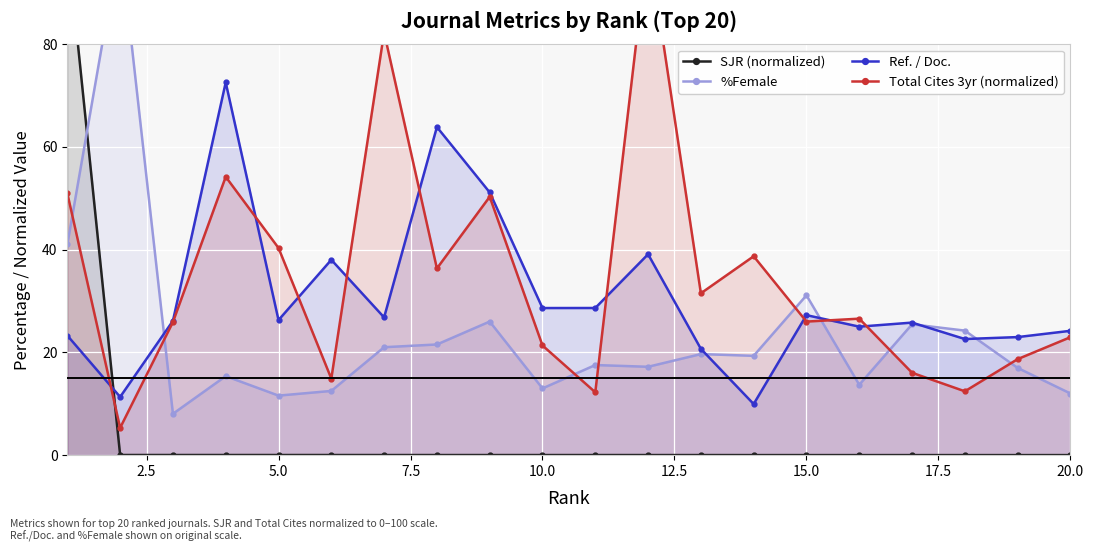

True or false: Ref. / Doc. has more than 2 interior local peaks.

True